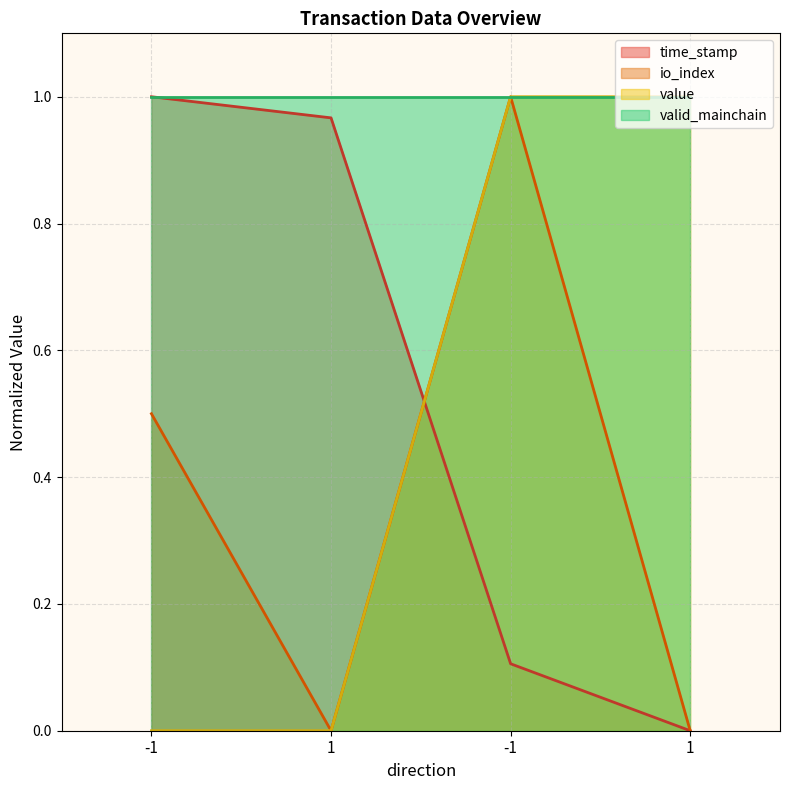

What is the sum of all io_index values?

1.5